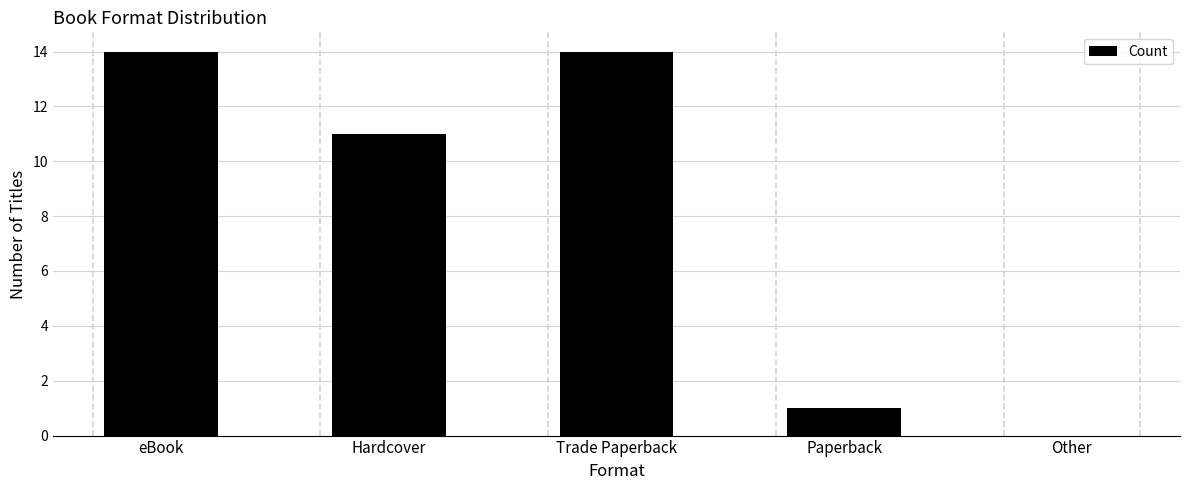

What value does the data have at eBook?

14